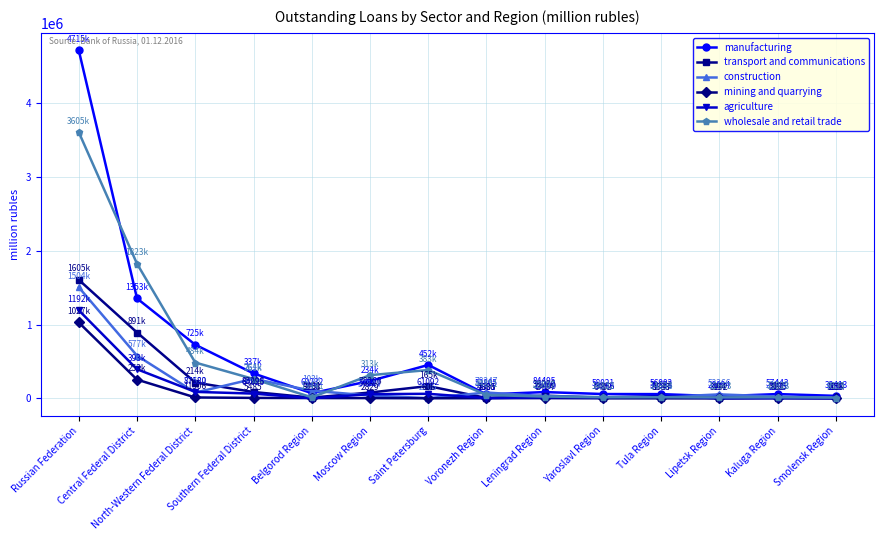

In agriculture, how many points are higher than both neighbors (excluding endpoints)?

4